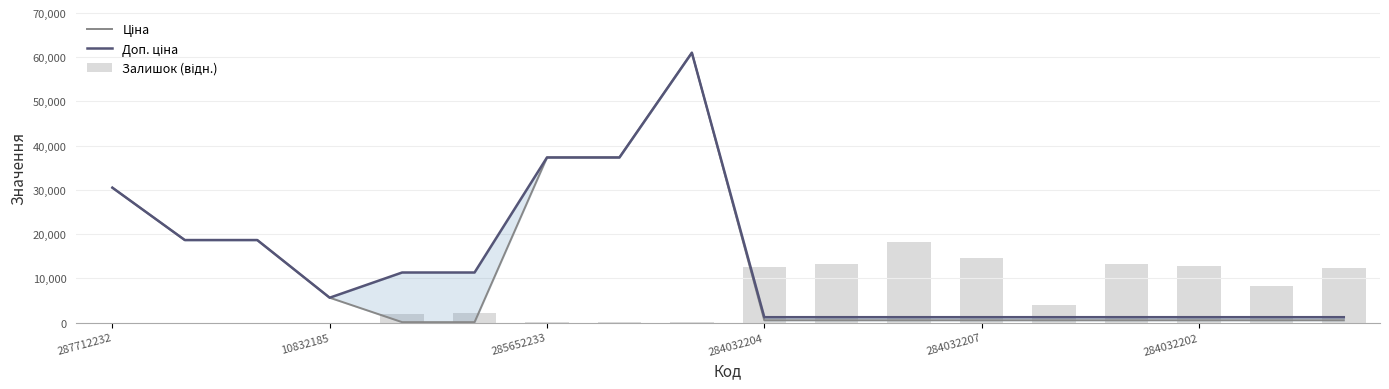

Reading left to right, extract all data points from this chart.

Ціна: 30512.3	18671.5	18671.5	5636.0	113.3	113.3	37343.0	37343.0	61024.7	535.4	535.4	535.4	535.4	535.4	535.4	535.4	535.4	535.4
Доп. ціна: 30512.3	18671.5	18671.5	5636.0	11334.0	11334.0	37343.0	37343.0	61024.7	1227.2	1227.2	1227.2	1227.2	1227.2	1227.2	1227.2	1227.2	1227.2
Залишок (відн.): 0.0	0.0	0.0	7.5	1956.4	2182.1	90.3	165.5	112.9	12641.4	13213.2	18307.4	14567.7	4070.8	13356.2	12694.0	8359.9	12385.5